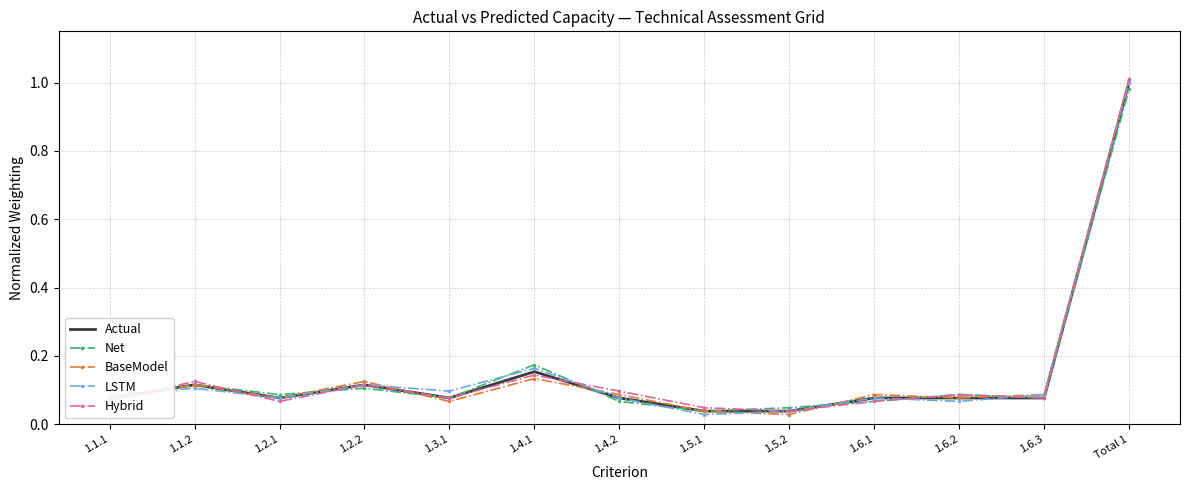

Where is the first local minimum for LSTM?

1.2.1